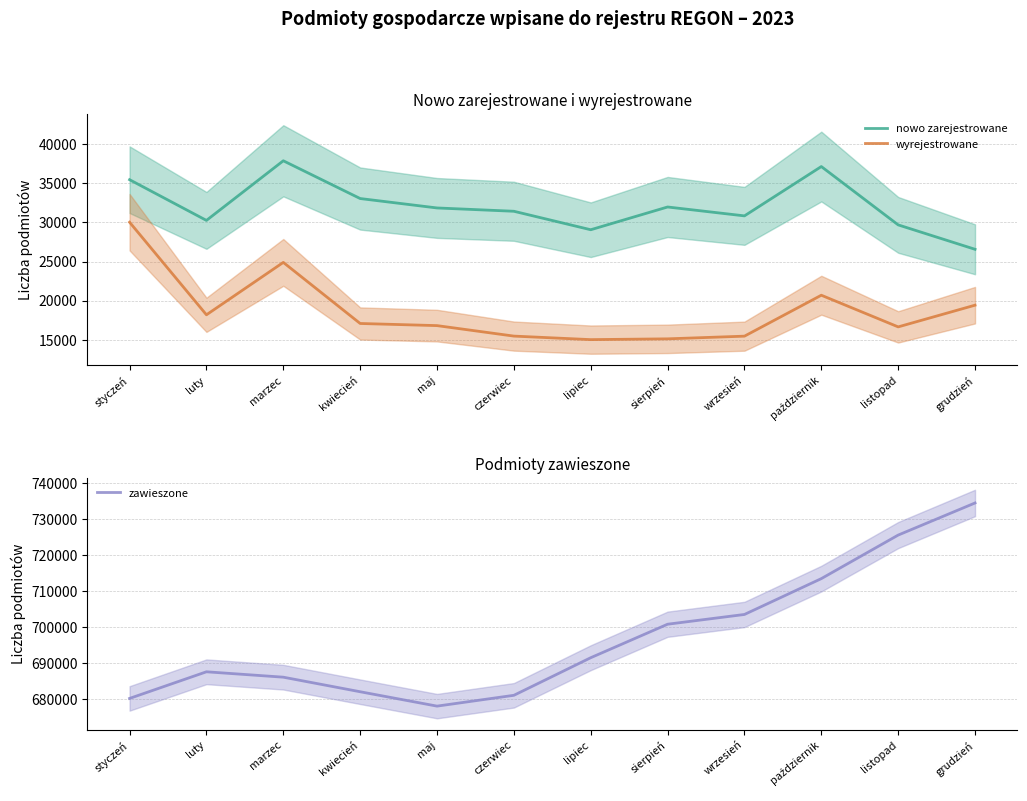

Reading right to left, what are all the values shown in this chart?

nowo zarejestrowane: 26569	29686	37134	30836	31971	29066	31425	31848	33050	37871	30258	35456
wyrejestrowane: 19434	16662	20705	15478	15136	15036	15486	16825	17097	24897	18204	30027
zawieszone: 734559	725638	713541	703584	700872	691568	681122	678116	682111	686157	687655	680257